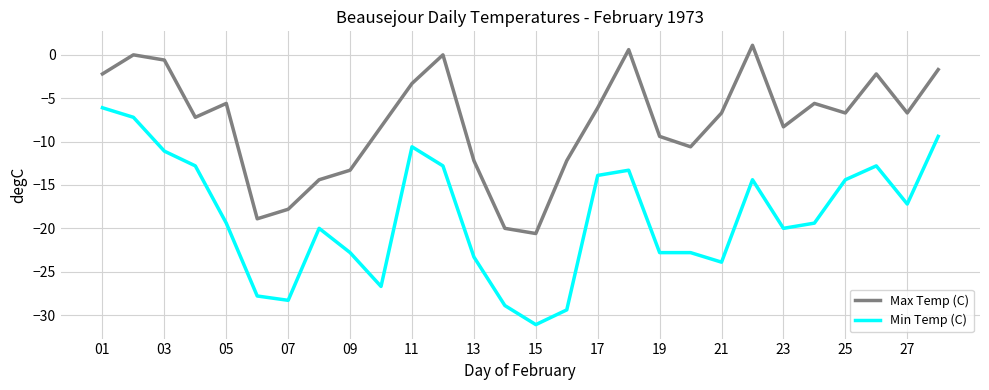

True or false: Min Temp (C) and Max Temp (C) cross at least once.

False